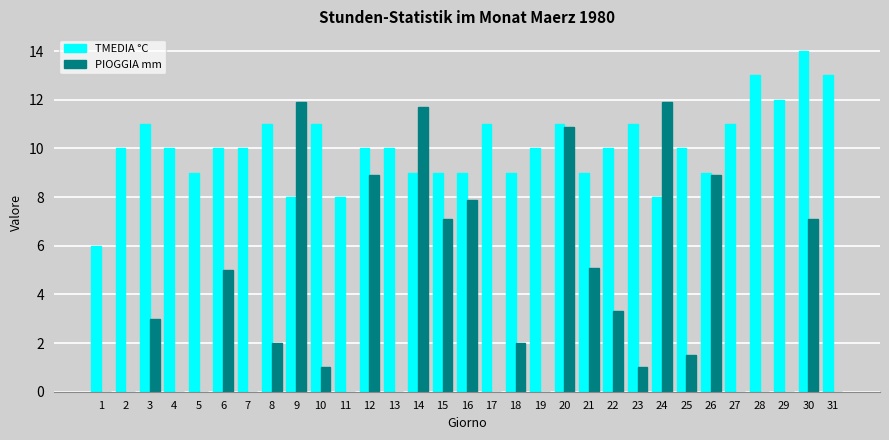

Between 12 and 18, which series saw the biggest shift?

PIOGGIA mm